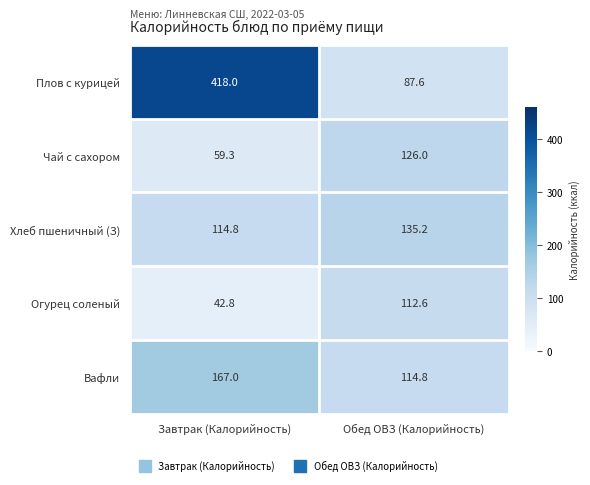

Reading right to left, list all the values displayed in this chart.

Плов с курицей: 87.6	418.0
Чай с сахором: 126.0	59.3
Хлеб пшеничный (З): 135.2	114.8
Огурец соленый: 112.6	42.8
Вафли: 114.8	167.0